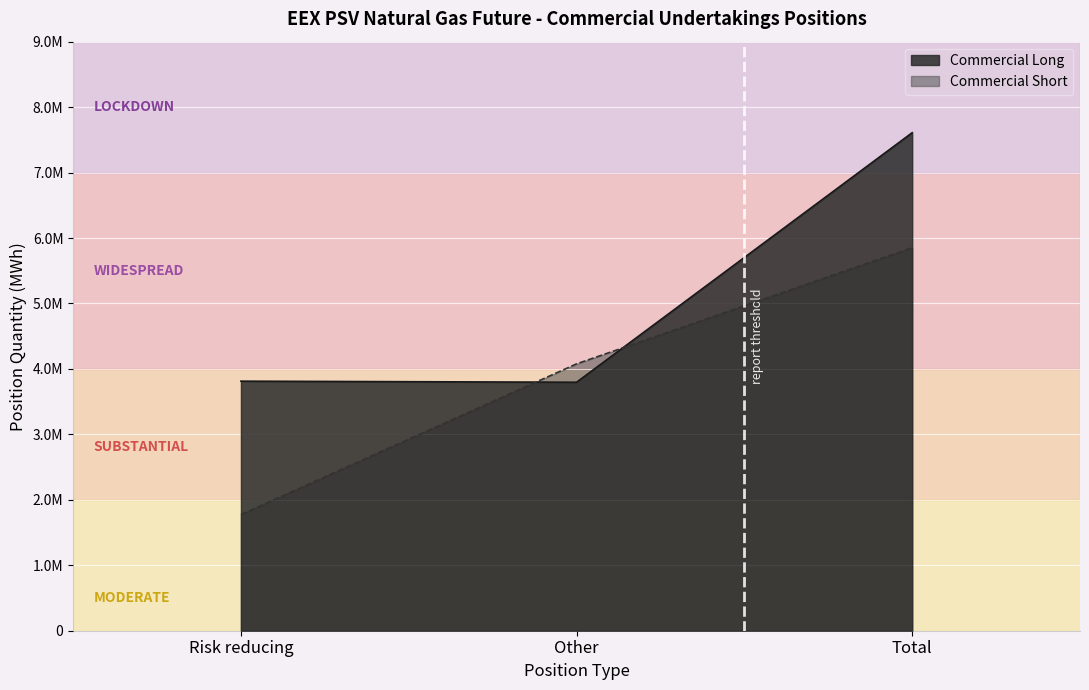

True or false: Commercial Long has a value of 7609356.6 at Total.

True